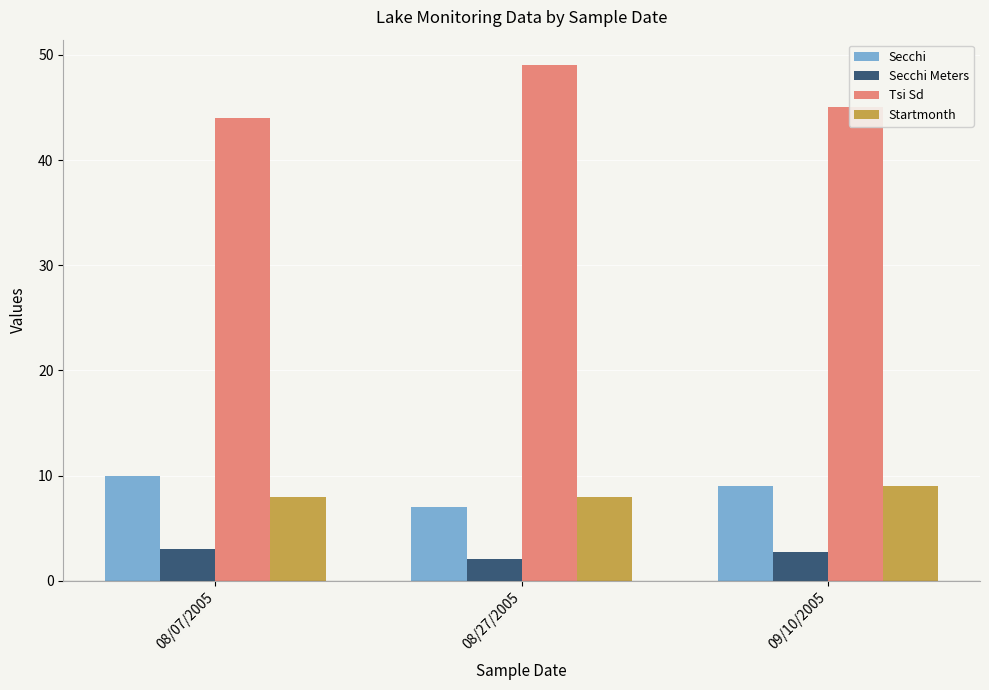

Count the number of data series in this chart.

4